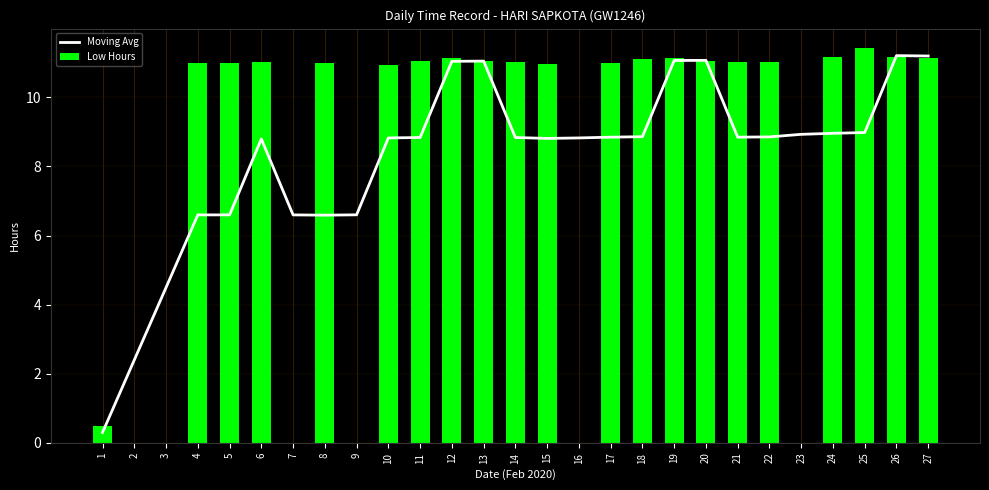

At which label does Moving Avg first exceed 8?

6